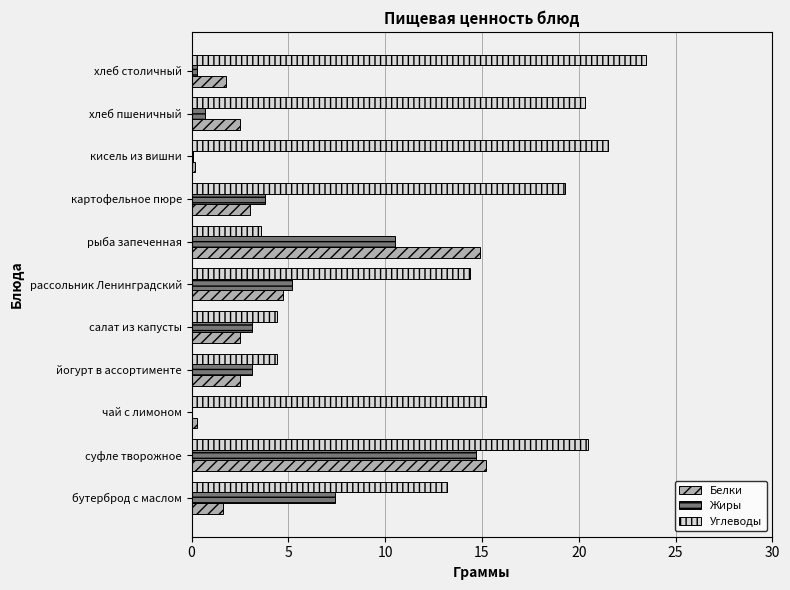

What is the total value across all series at хлеб пшеничный?

23.5